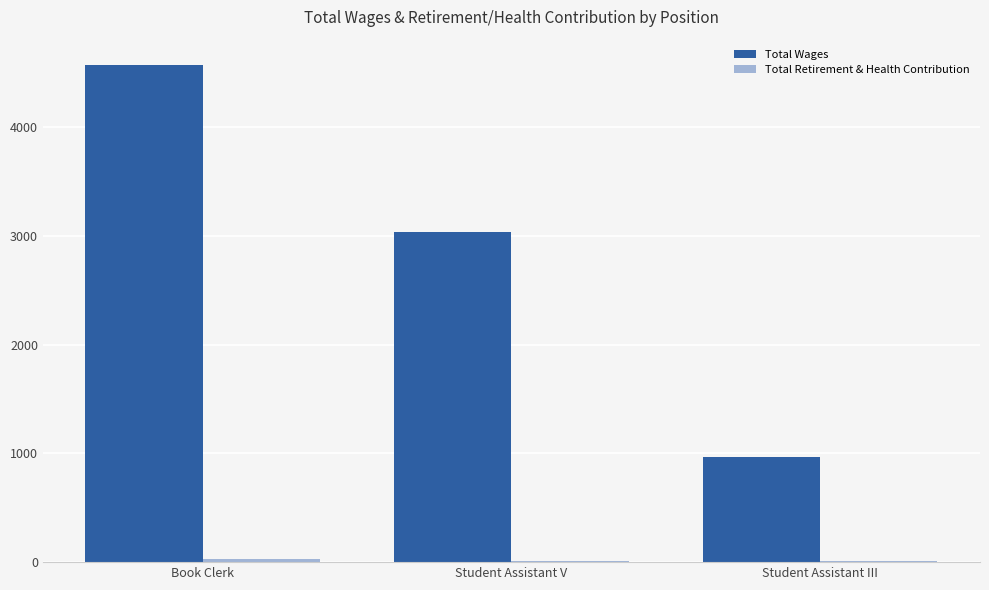

What is the sum of all Total Wages values?

8574